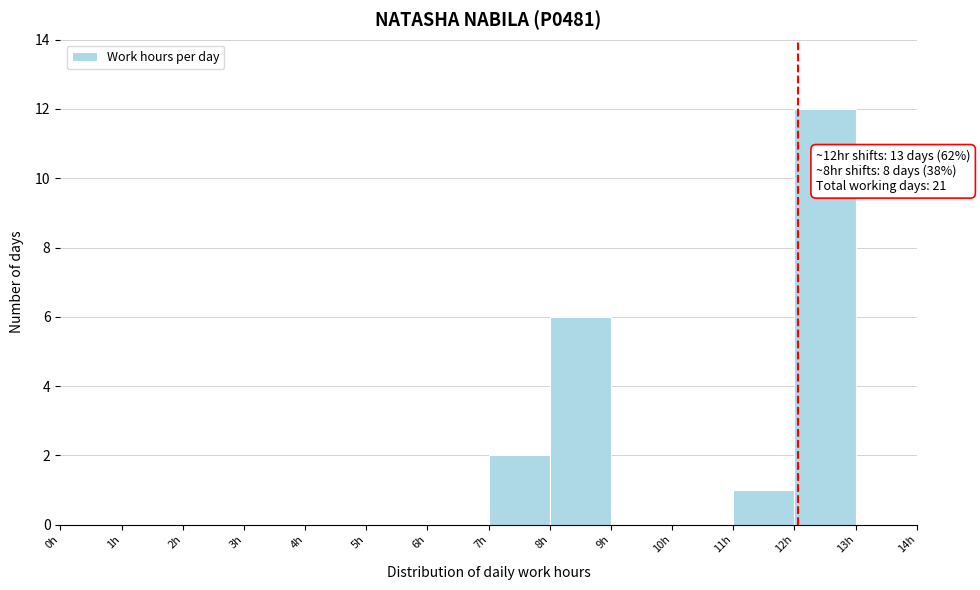

Over which range of the x-axis is the bar tallest?

12 to 13